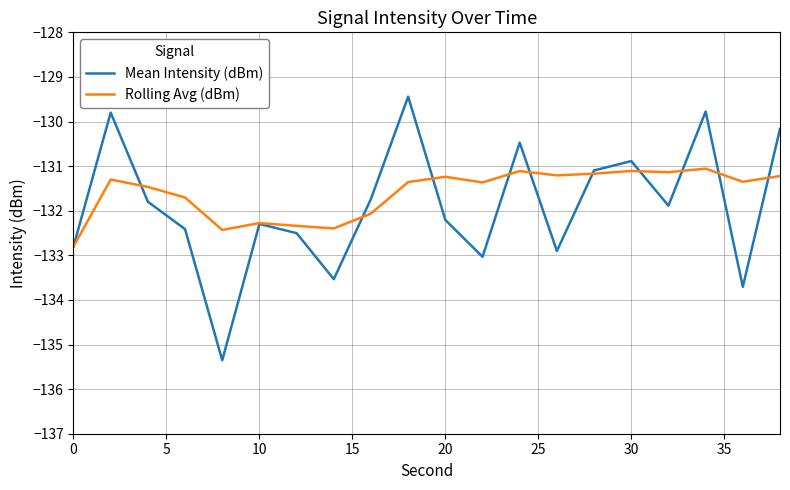

What is the lowest value of the Rolling Avg (dBm) series?

-132.8